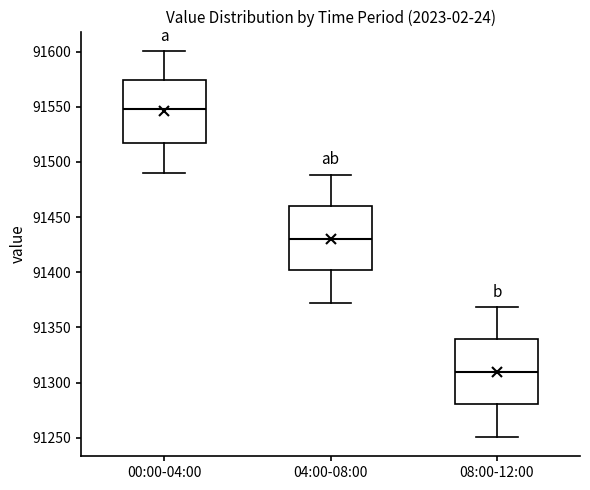

Reading left to right, read every box against the y-axis: the position of its median line, the range the box covers, and the ends of its whiskers. The values are not printed on the chart, so give them approximately, as read against the axis.

00:00-04:00: median 91550, box 91515 to 91575, whiskers 91490 to 91600
04:00-08:00: median 91430, box 91400 to 91460, whiskers 91370 to 91490
08:00-12:00: median 91310, box 91280 to 91340, whiskers 91250 to 91370